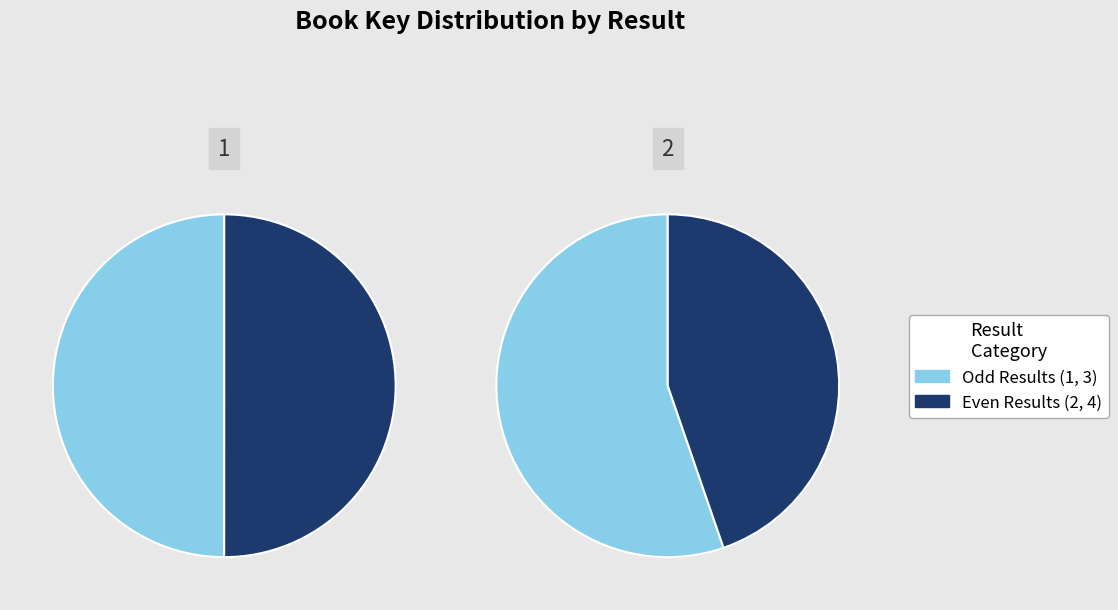

How many segments does this pie chart have?

4